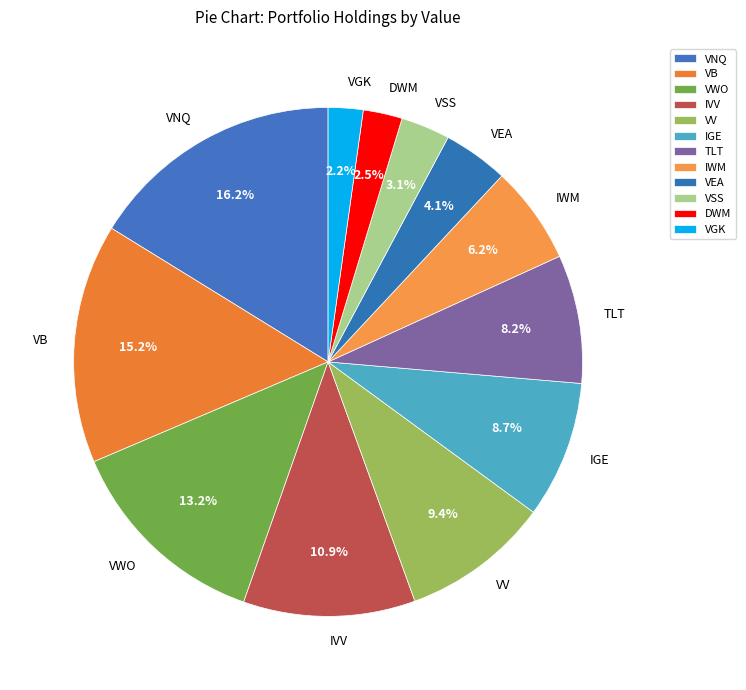

Which category has the biggest portion of the pie?

VNQ